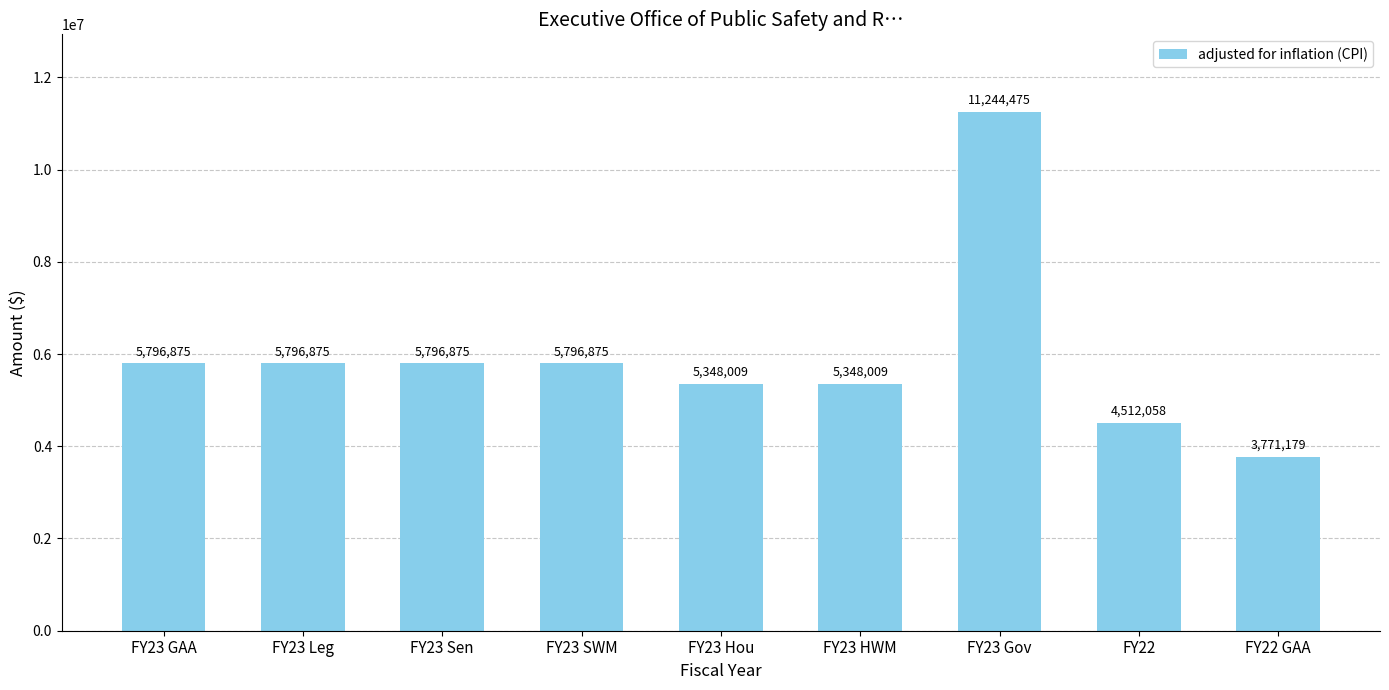

Read the value at FY23 Gov.

11244475